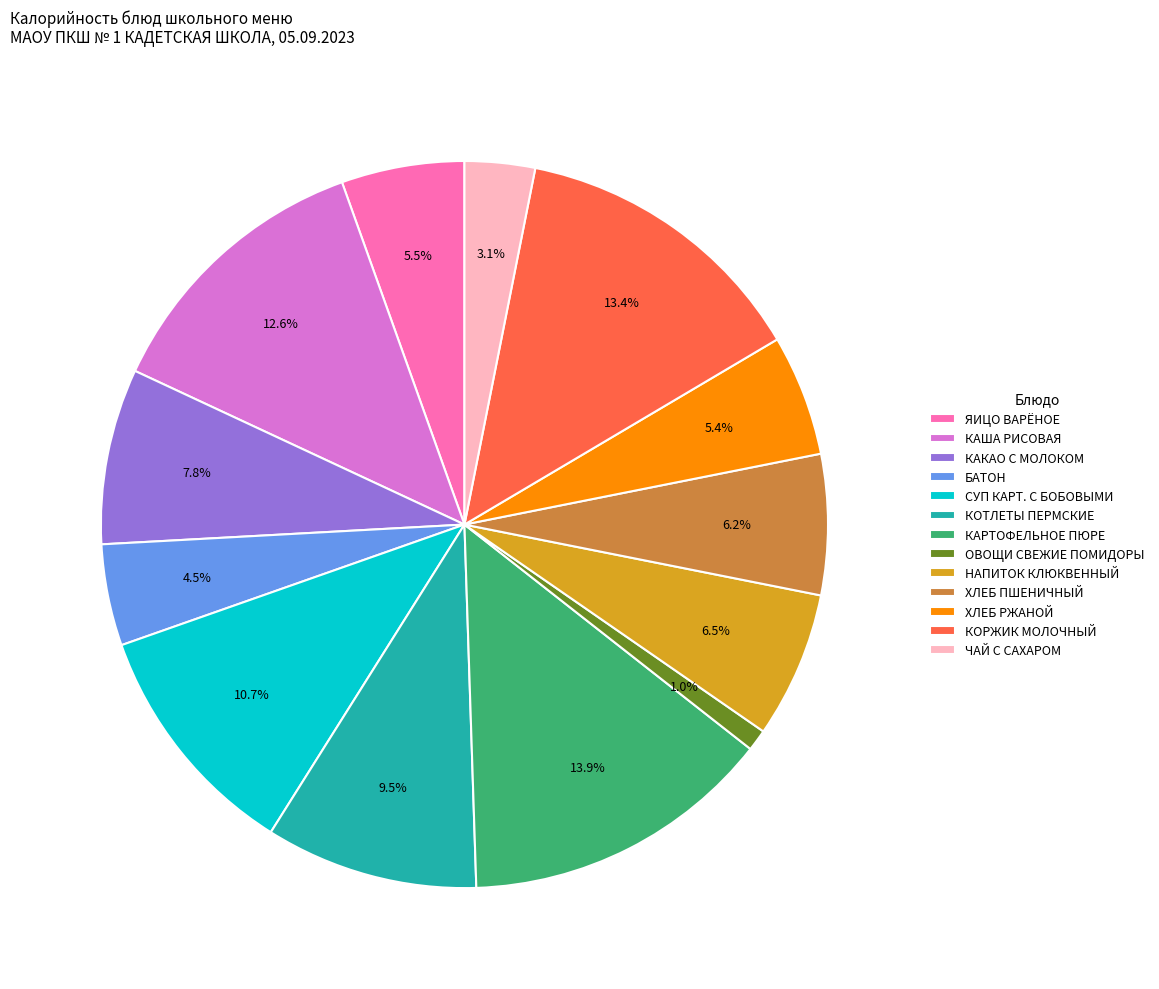

Does ХЛЕБ РЖАНОЙ represent more than half of the total?

No